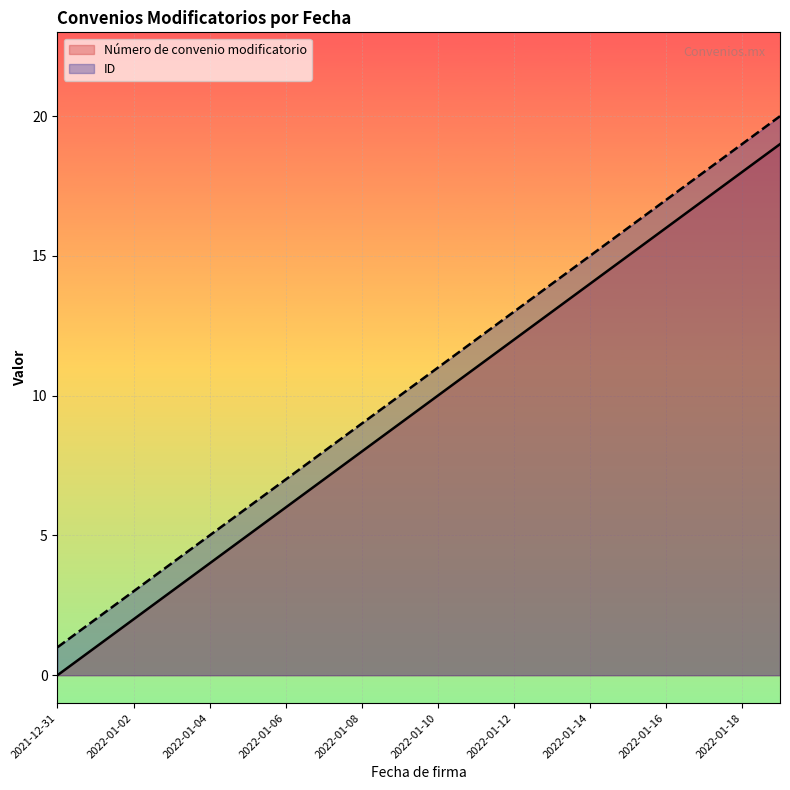

The Número de convenio modificatorio series shows 1 at 2022-01-01. True or false?

True